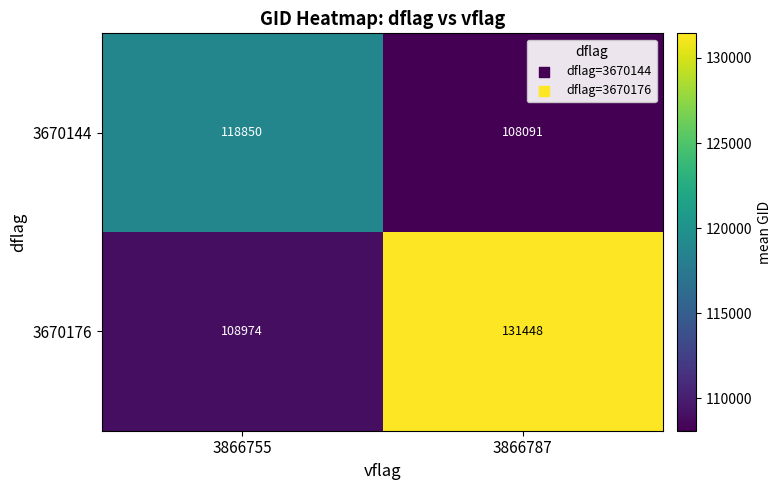

What value does the 3670176 series have at 3866755, to the nearest 50?

108950